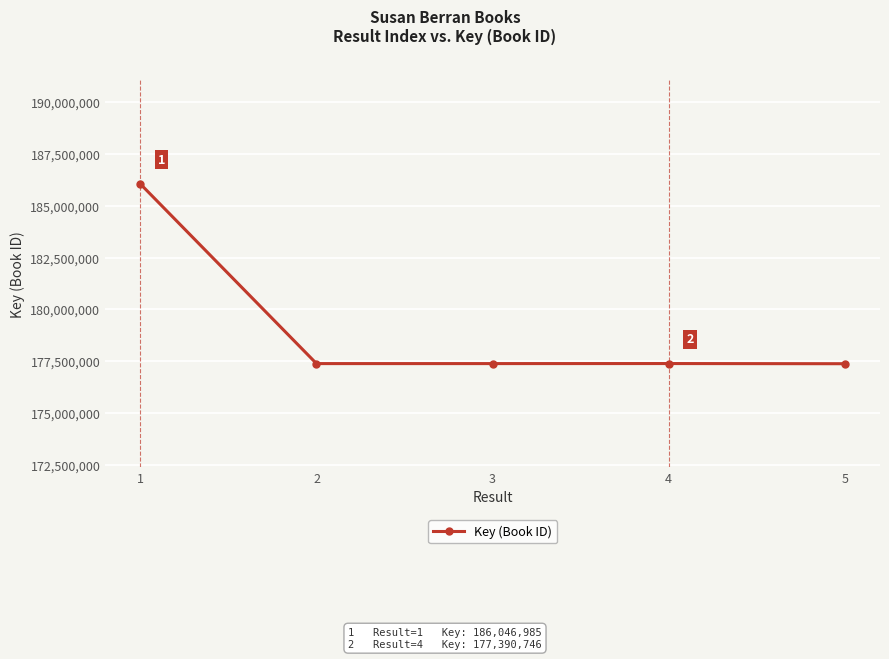

What is the difference between the maximum and minimum values?

8664543